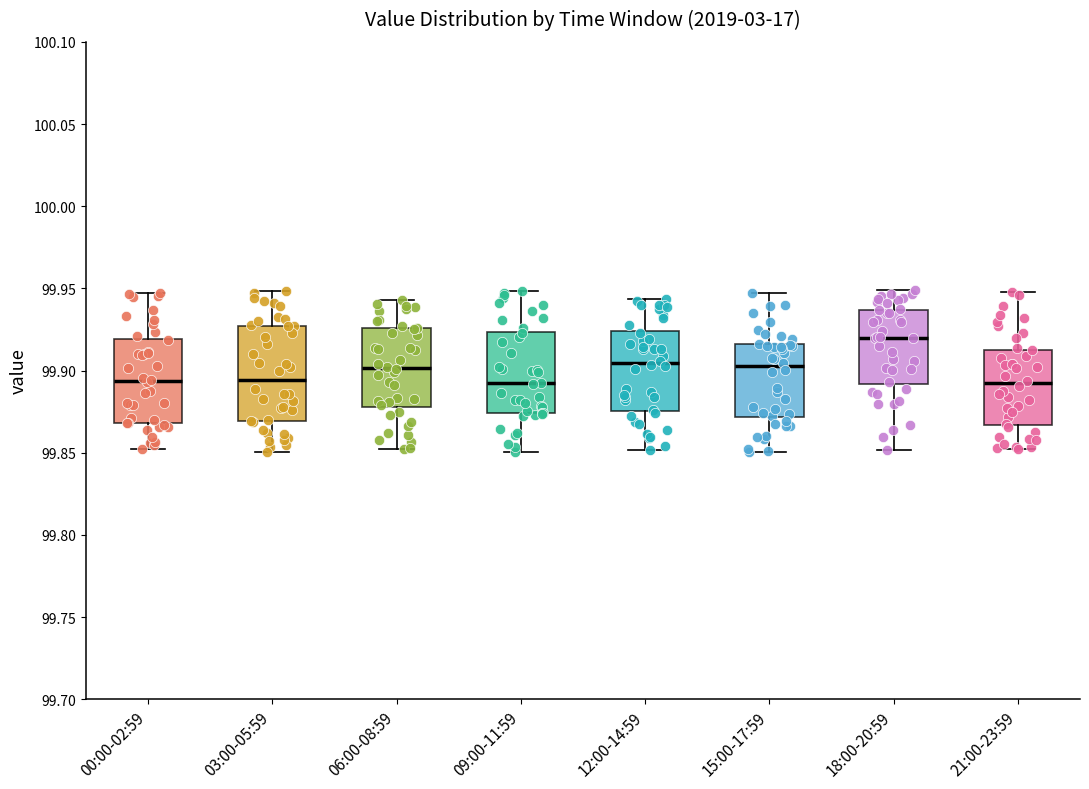

Reading left to right, read every box against the y-axis: the position of its median line, the range the box covers, and the ends of its whiskers. The values are not printed on the chart, so give them approximately, as read against the axis.

00:00-02:59: median 99.895, box 99.870 to 99.920, whiskers 99.850 to 99.945
03:00-05:59: median 99.895, box 99.870 to 99.925, whiskers 99.850 to 99.950
06:00-08:59: median 99.900, box 99.880 to 99.925, whiskers 99.855 to 99.945
09:00-11:59: median 99.890, box 99.875 to 99.925, whiskers 99.850 to 99.950
12:00-14:59: median 99.905, box 99.875 to 99.925, whiskers 99.850 to 99.945
15:00-17:59: median 99.905, box 99.870 to 99.915, whiskers 99.850 to 99.945
18:00-20:59: median 99.920, box 99.890 to 99.935, whiskers 99.850 to 99.950
21:00-23:59: median 99.890, box 99.865 to 99.915, whiskers 99.855 to 99.950